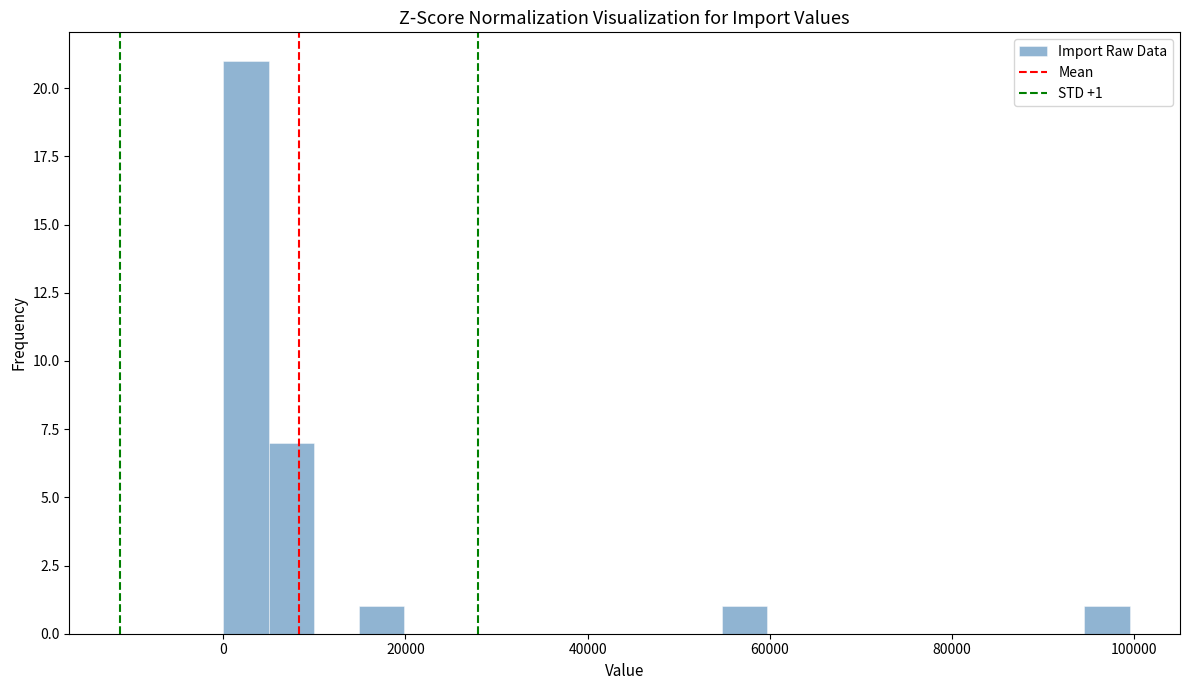

Read against the x-axis, roughly where is the centre of the tallest bar?

2000